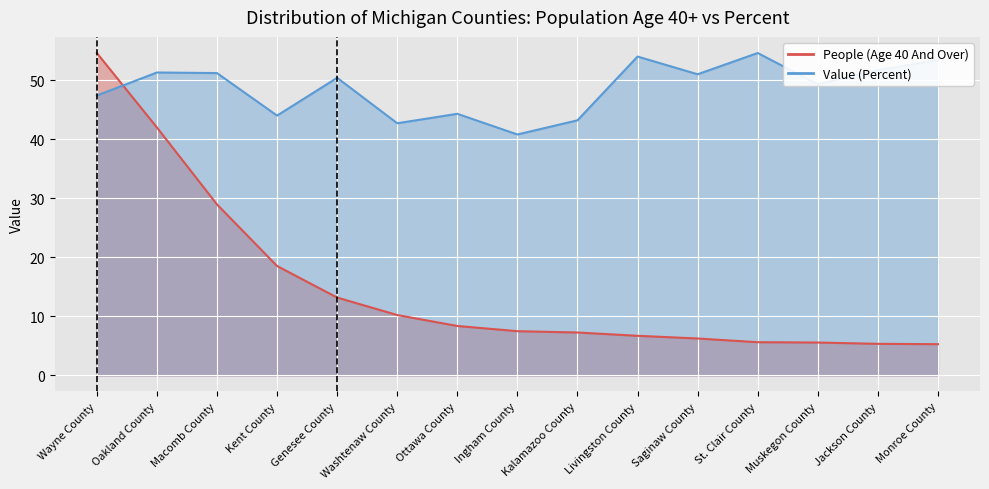

How many series are shown in this chart?

2